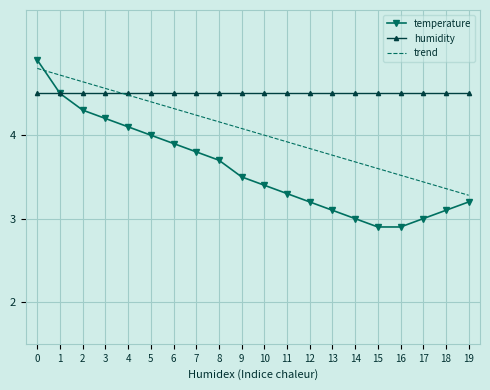

How many times do trend and temperature cross each other?

1